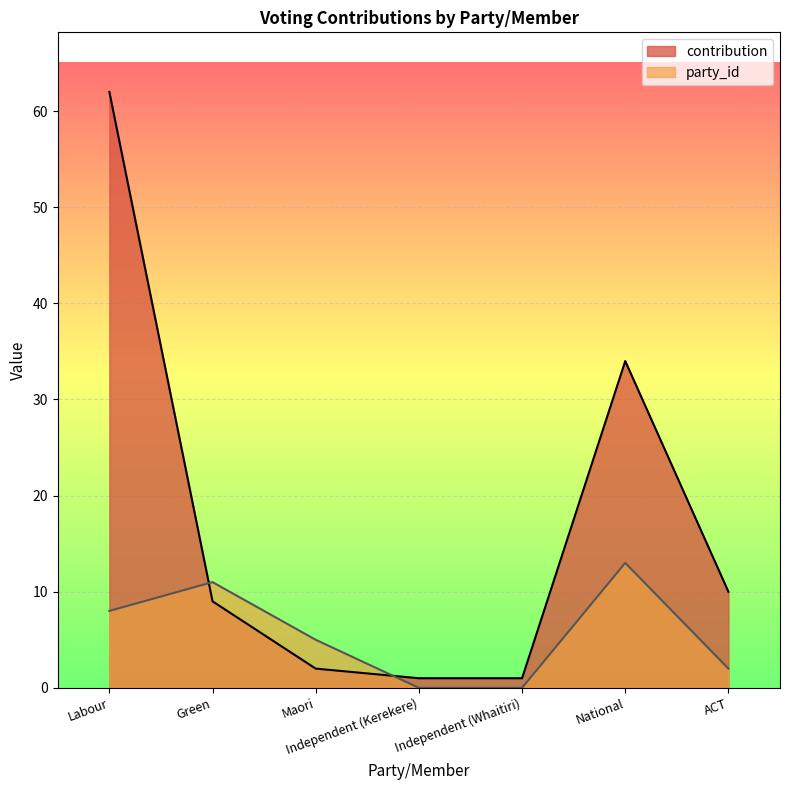

What is the label of the 6th point from the right?

Green